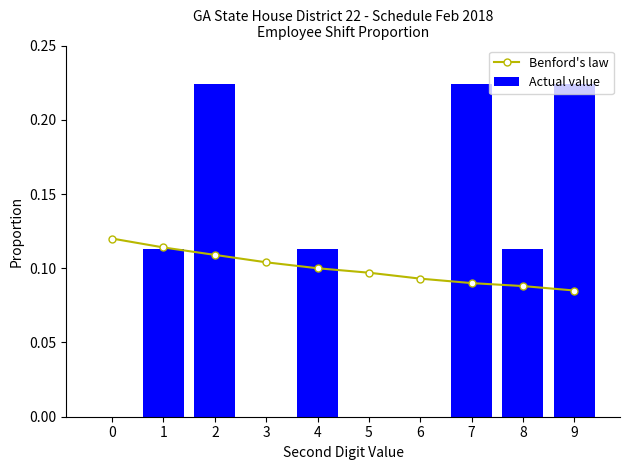

What is the sum of the Benford's law values at 9 and 3?

0.2